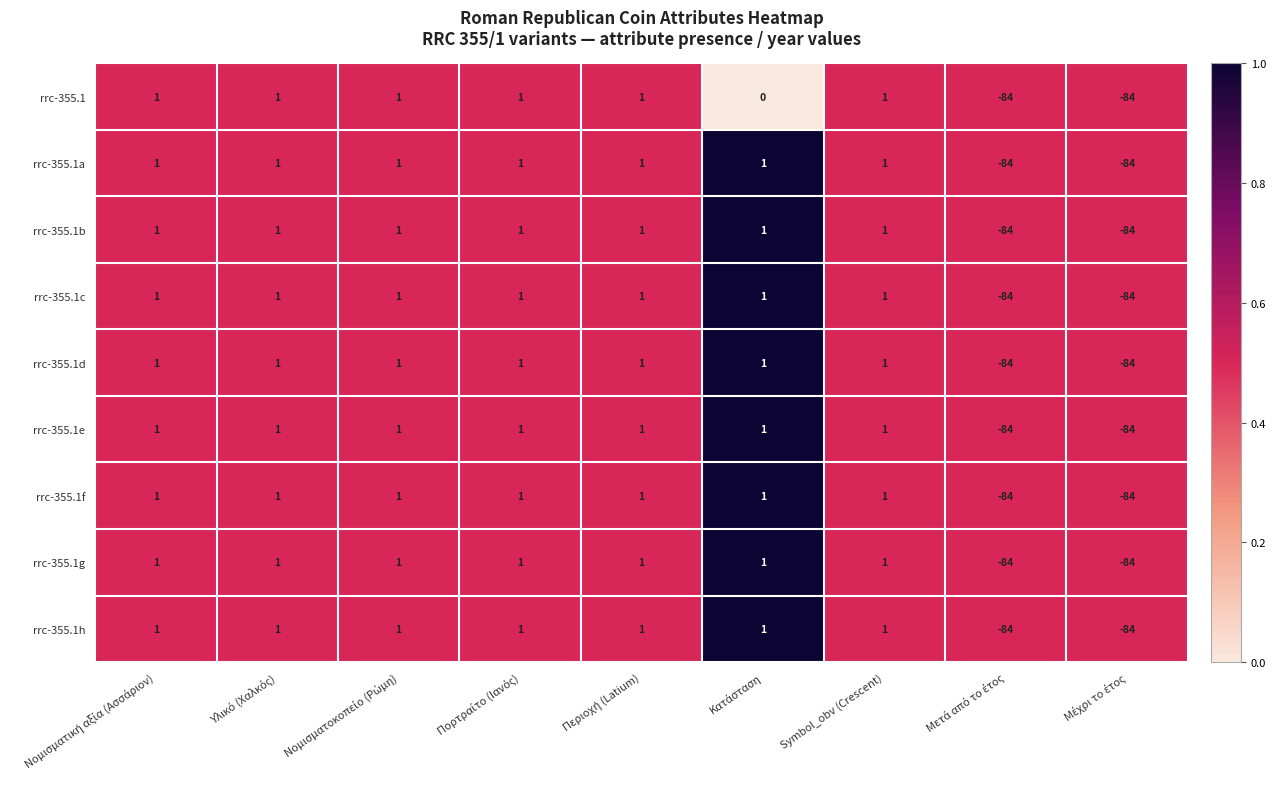

What is the smallest value displayed?

-84